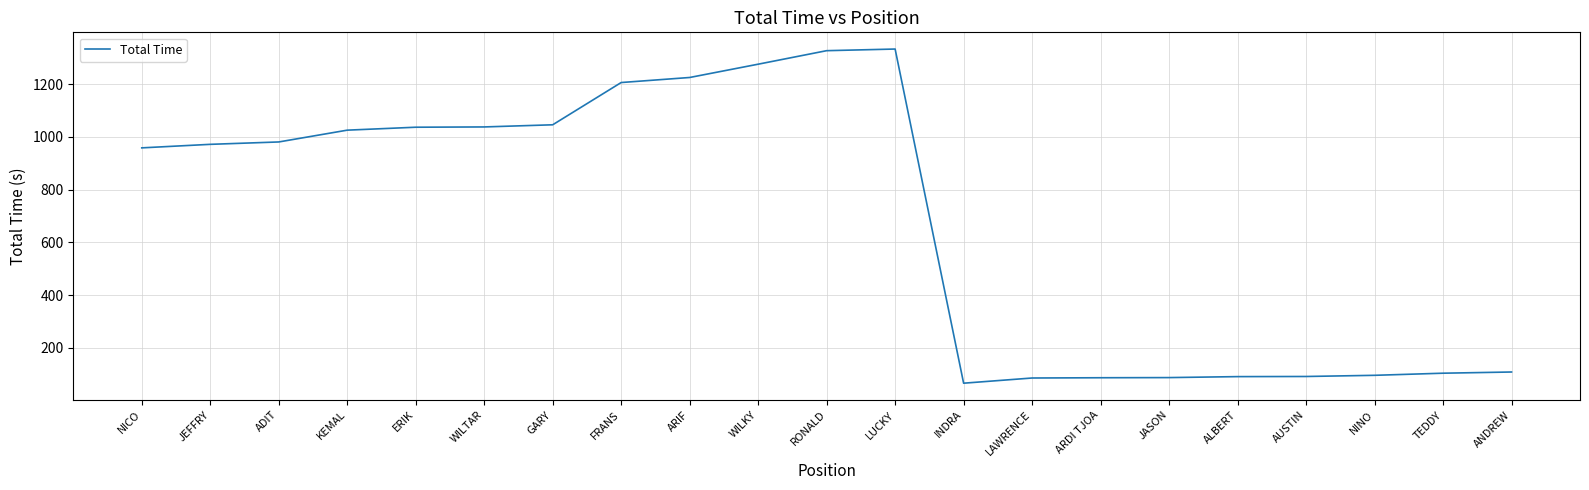

Which has a higher value, ERIK or WILKY?

WILKY